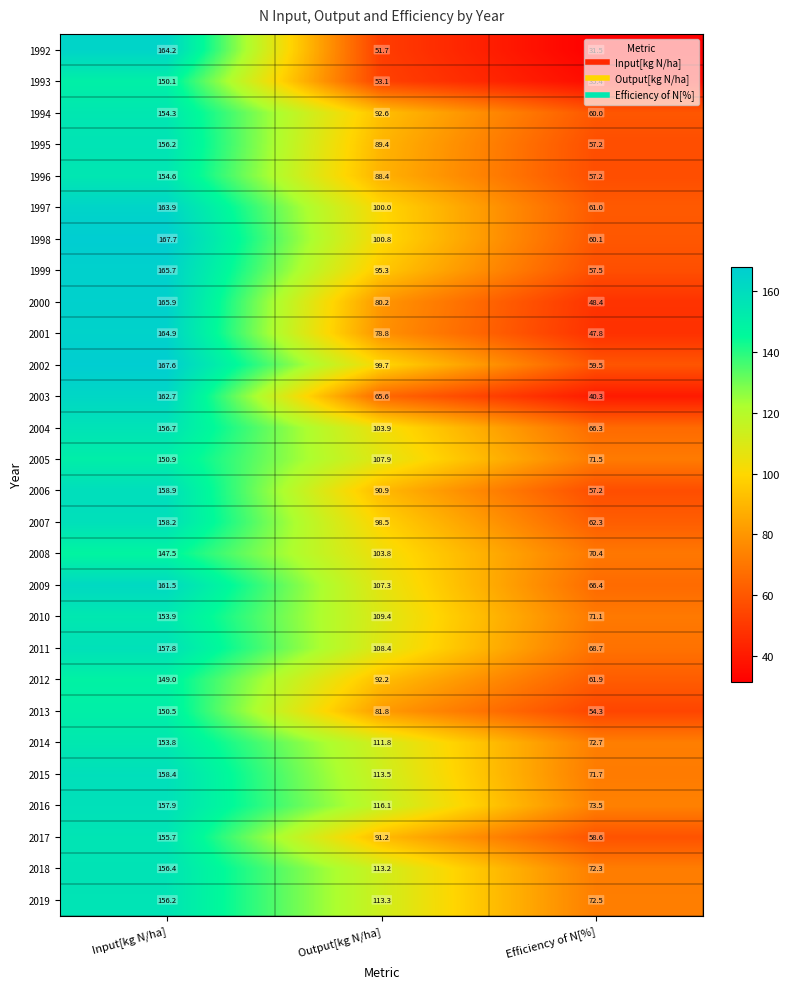

What is the sum of all 2019 values?

342.0